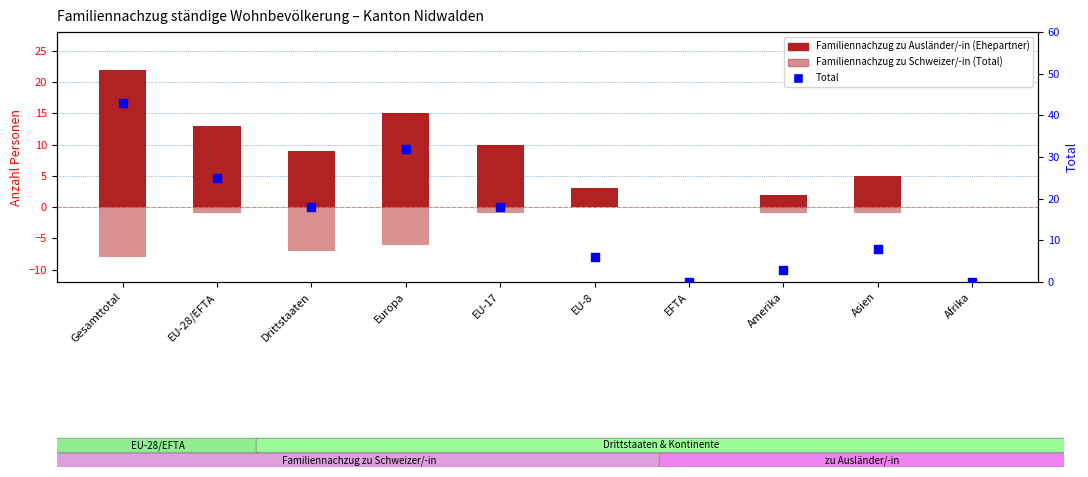

Which series has the widest spread of Y values?

Total